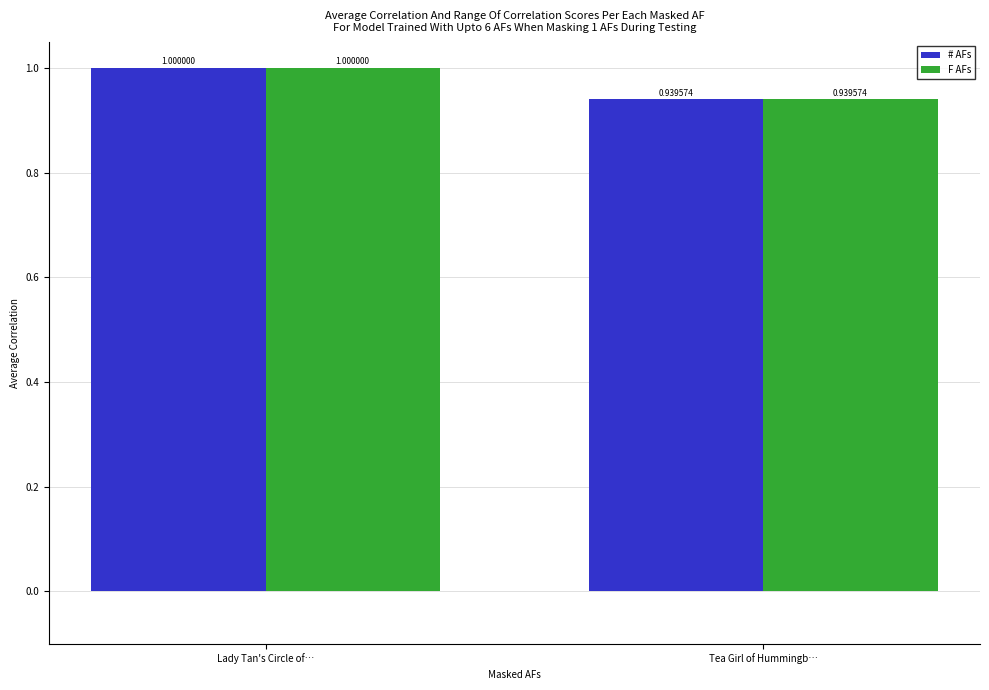

What is the maximum value for F AFs?

1.0